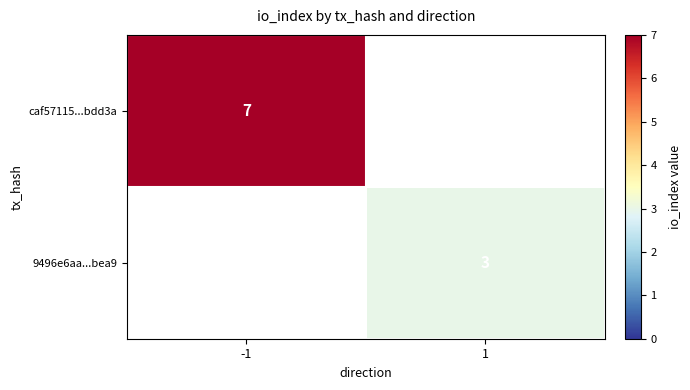

Is it true that caf57115...bdd3a equals 10 at -1?

False